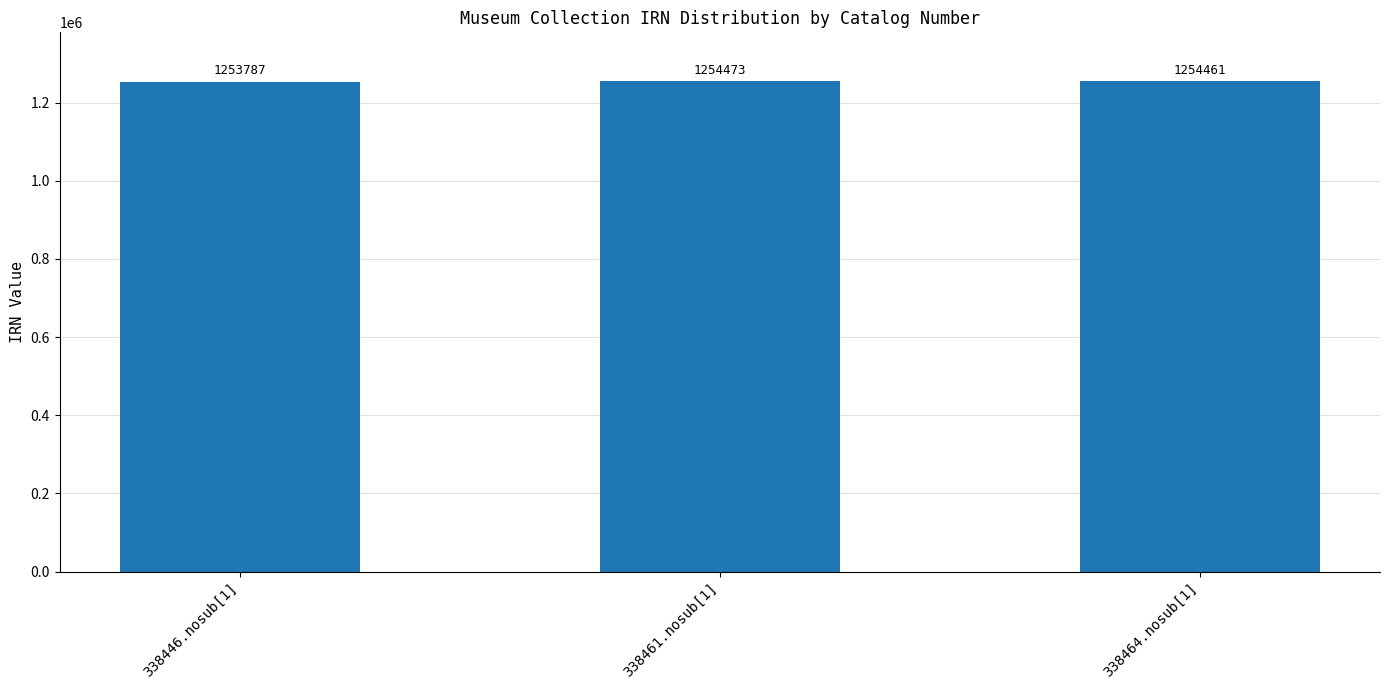

How many data points does each series have?

3